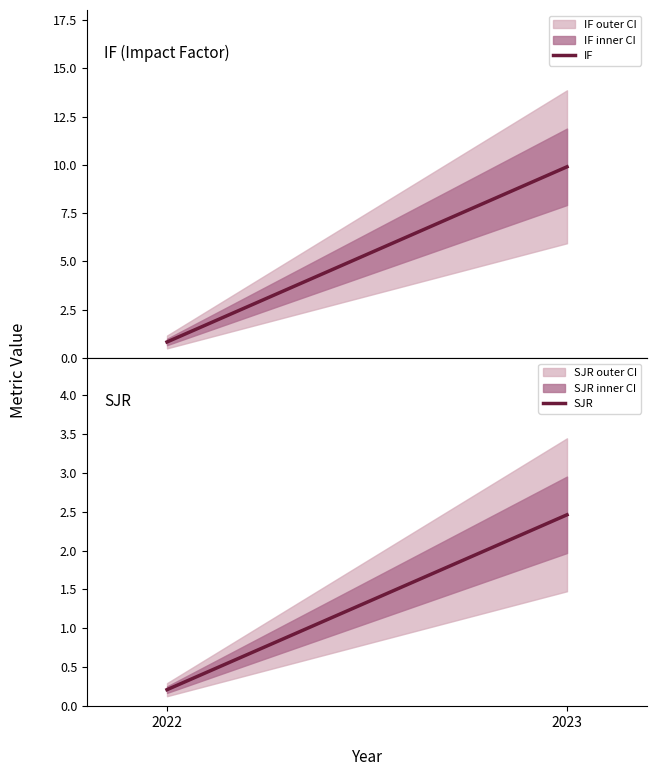

How many data points in IF are less than 9?

1